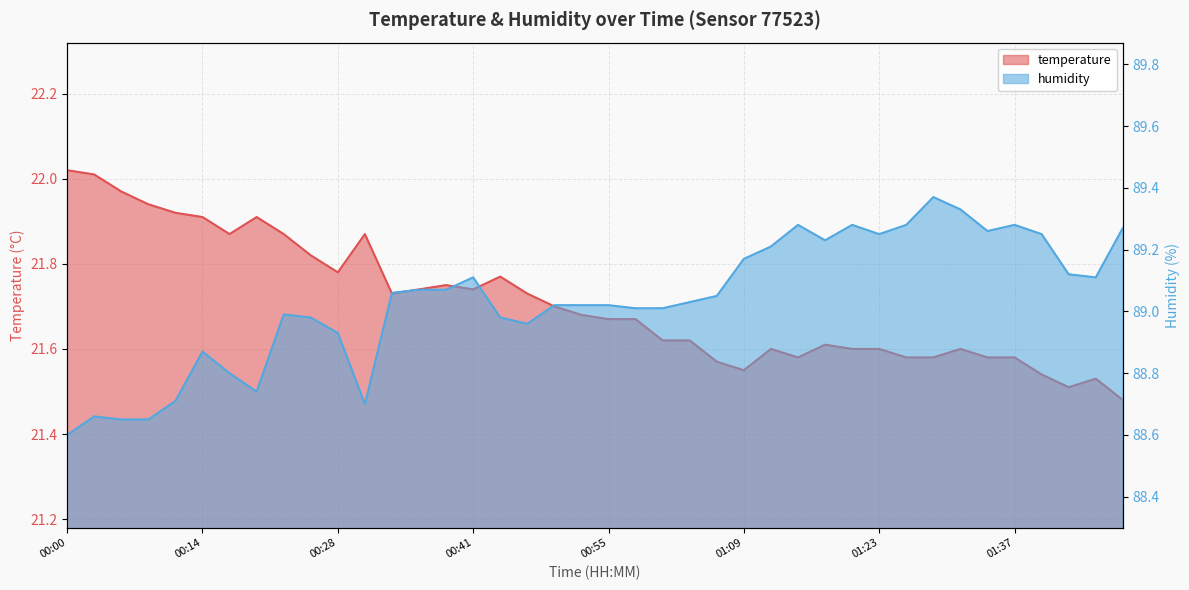

True or false: temperature has a value of 21.6 at 01:14.

True